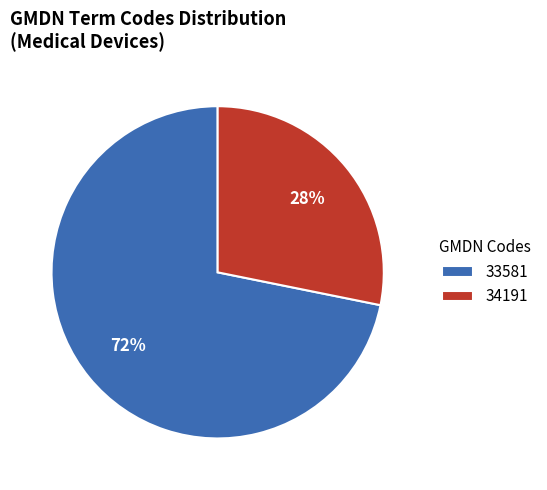

To the nearest percent, what portion does 33581 represent?

72%